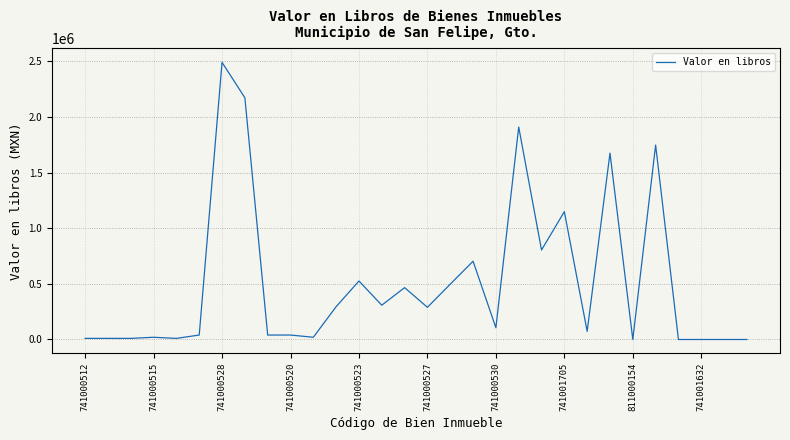

What is the average value?

513554.5